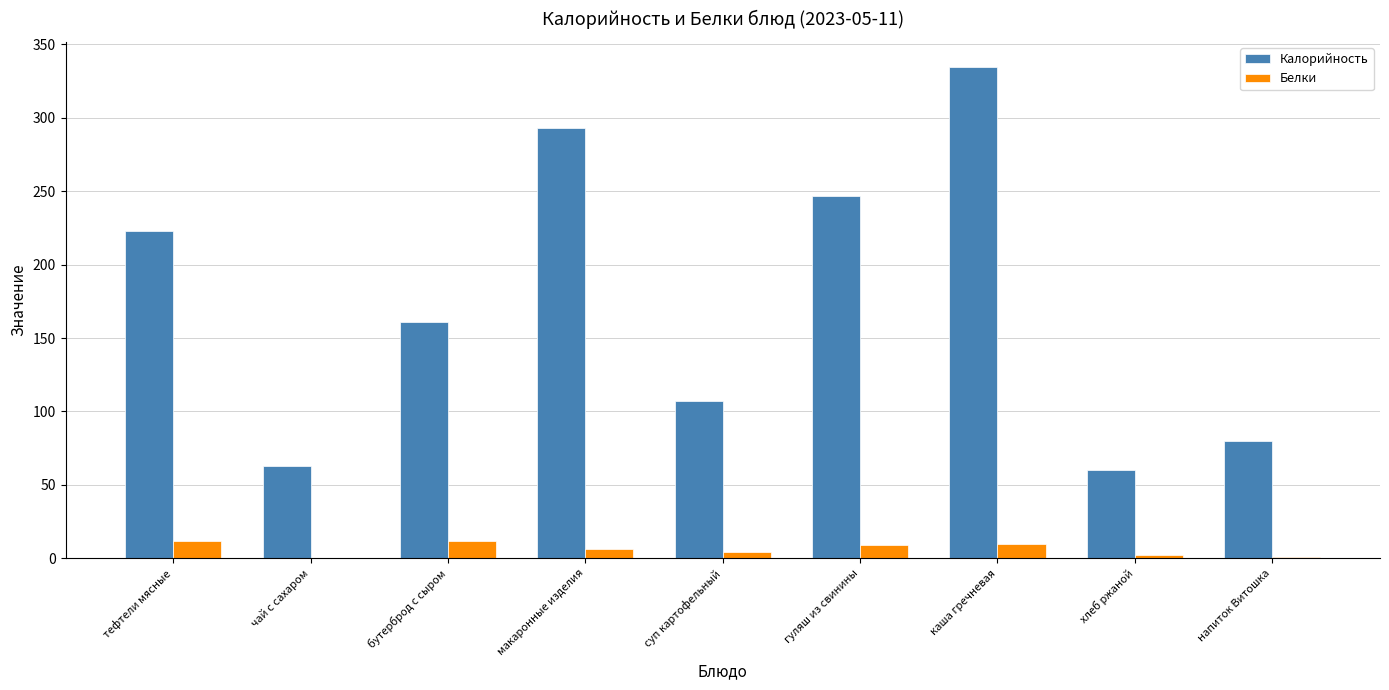

Where does the Белки series first go above 6?

тефтели мясные